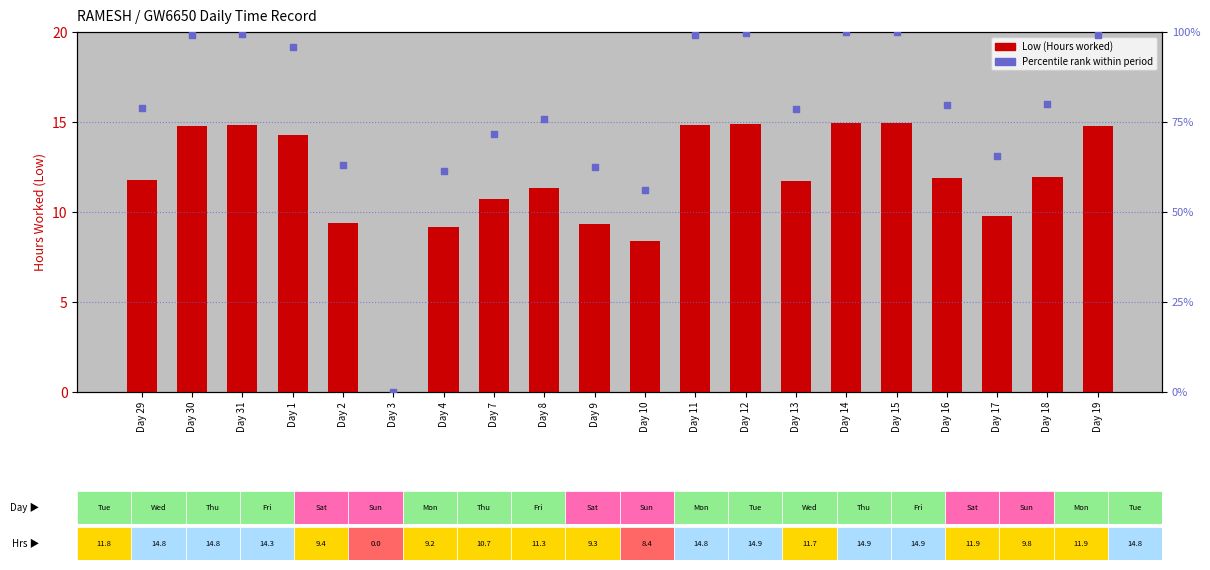

What is the total value across all series at Day 16?

91.6